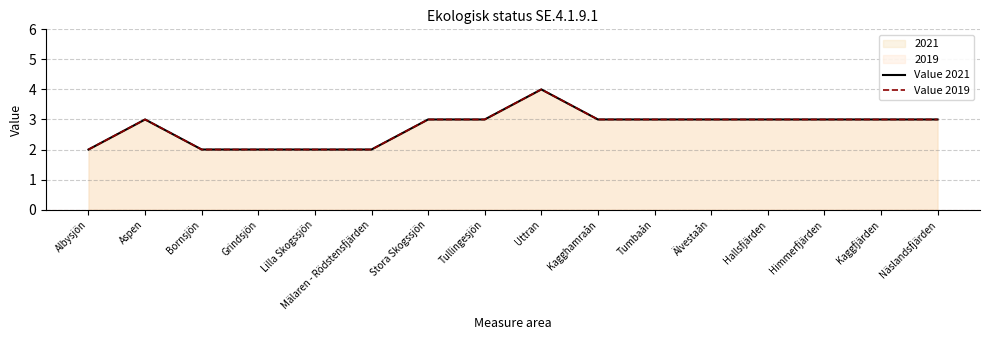

Reading left to right, what are all the values shown in this chart?

Value 2021: Albysjön=2	Aspen=3	Bornsjön=2	Grindsjön=2	Lilla Skogssjön=2	Mälaren - Rödstensfjärden=2	Stora Skogssjön=3	Tullingesjön=3	Uttran=4	Kagghamraån=3	Tumbaån=3	Älvestaån=3	Hallsfjärden=3	Himmerfjärden=3	Kaggfjärden=3	Näslandsfjärden=3
Value 2019: Albysjön=2	Aspen=3	Bornsjön=2	Grindsjön=2	Lilla Skogssjön=2	Mälaren - Rödstensfjärden=2	Stora Skogssjön=3	Tullingesjön=3	Uttran=4	Kagghamraån=3	Tumbaån=3	Älvestaån=3	Hallsfjärden=3	Himmerfjärden=3	Kaggfjärden=3	Näslandsfjärden=3